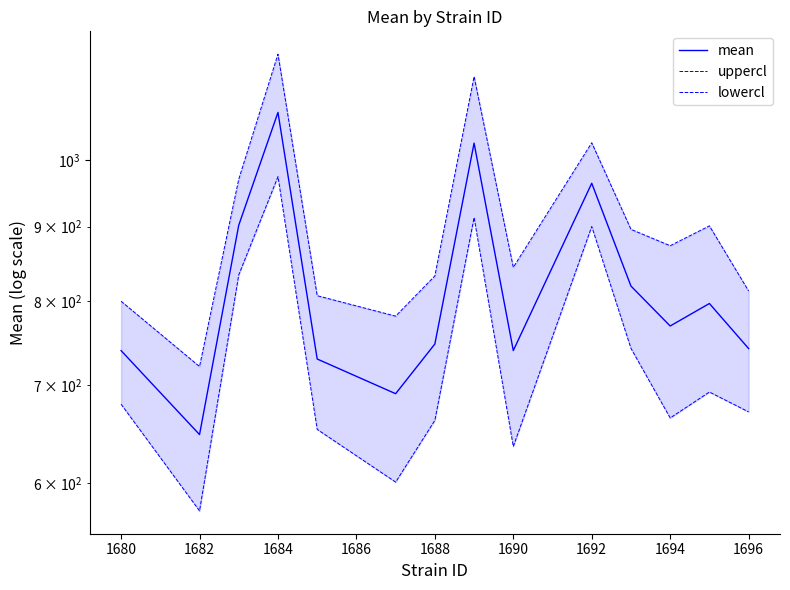

At 1692, list the series in order from largest to smallest.

uppercl, mean, lowercl